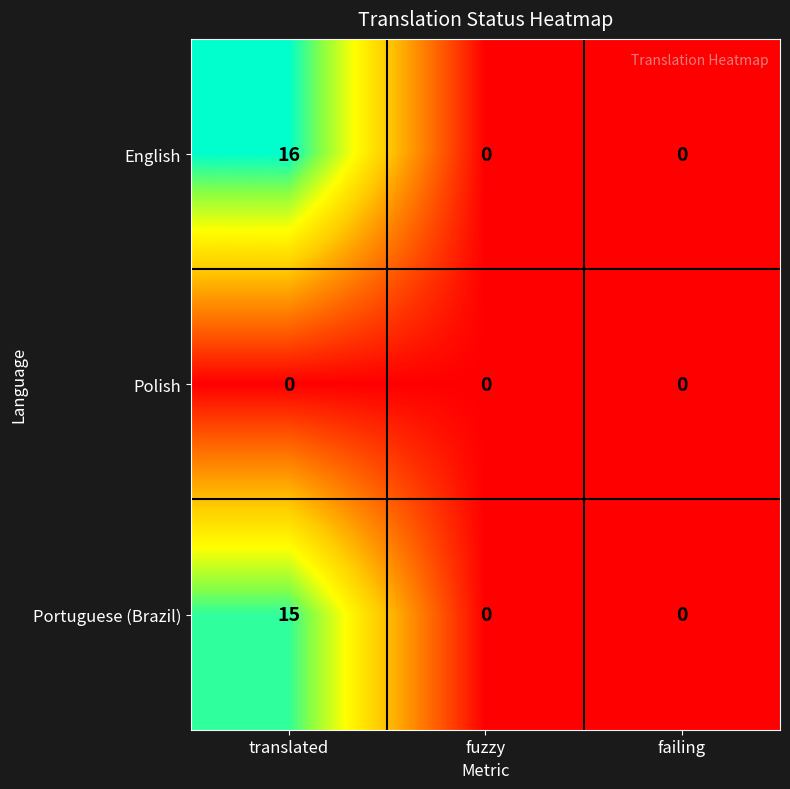

At how many categories does at least one series exceed 3?

1